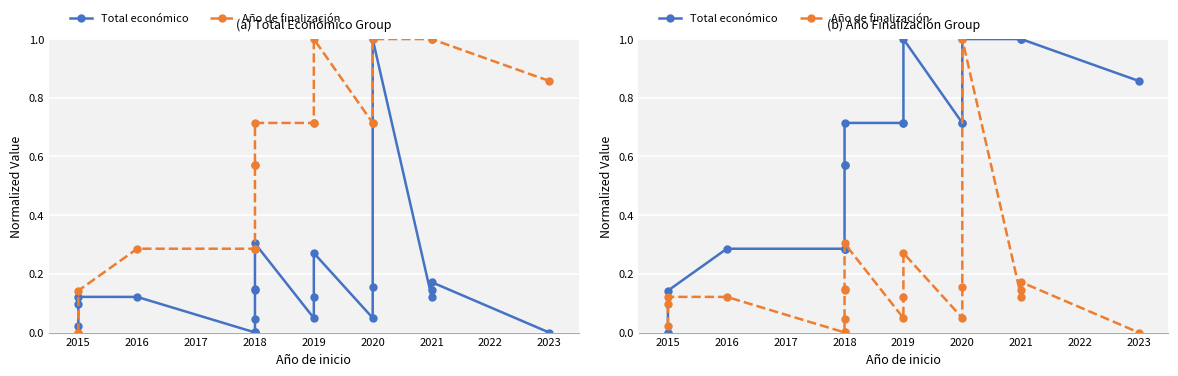

What are all the series names shown in the legend?

Total económico, Año de finalización